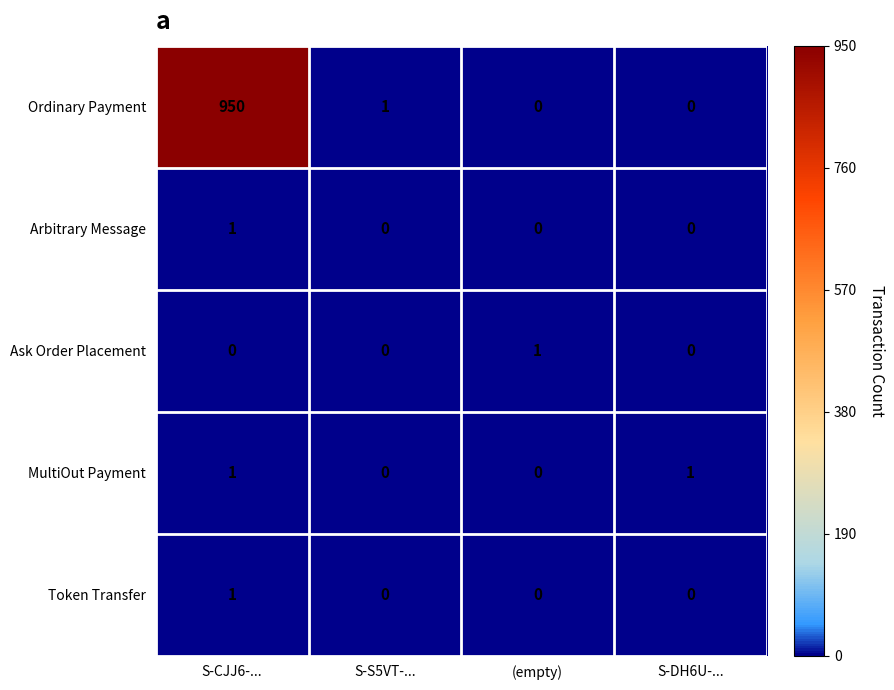

Which series has the largest range (max minus min)?

Ordinary Payment